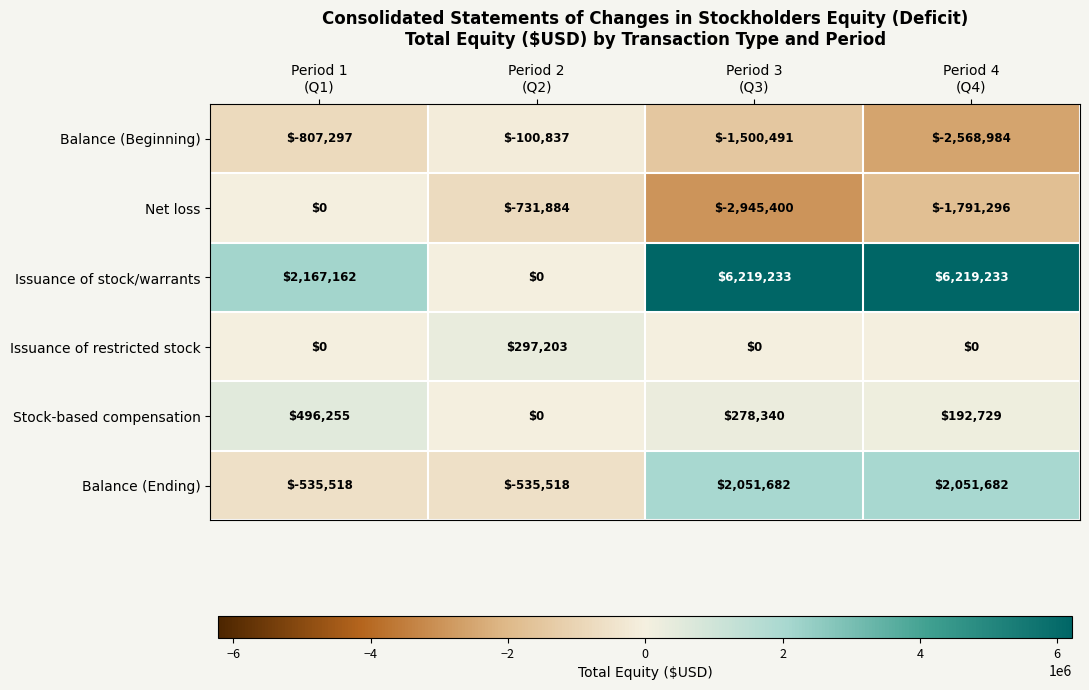

Count the Issuance of restricted stock values in the range 0 to 297203.

4